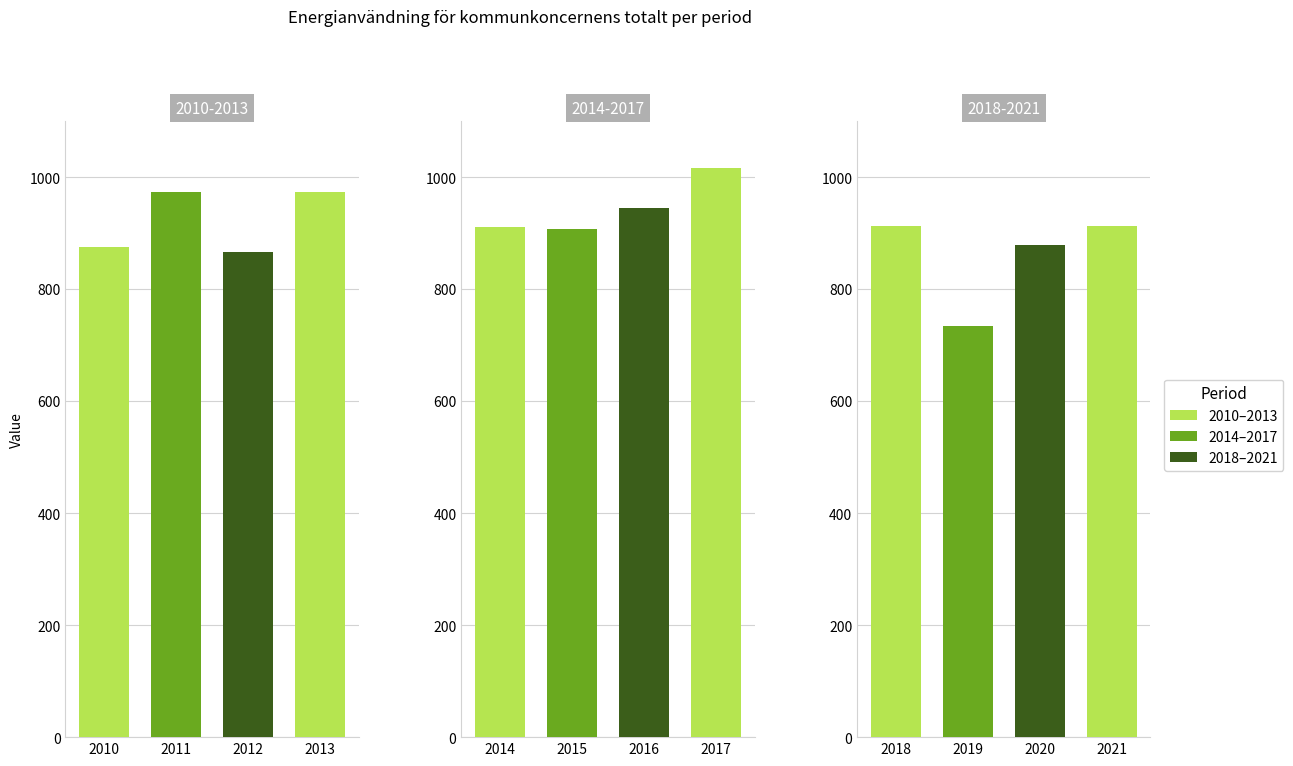

True or false: the data shows 1384 at 2012.

False